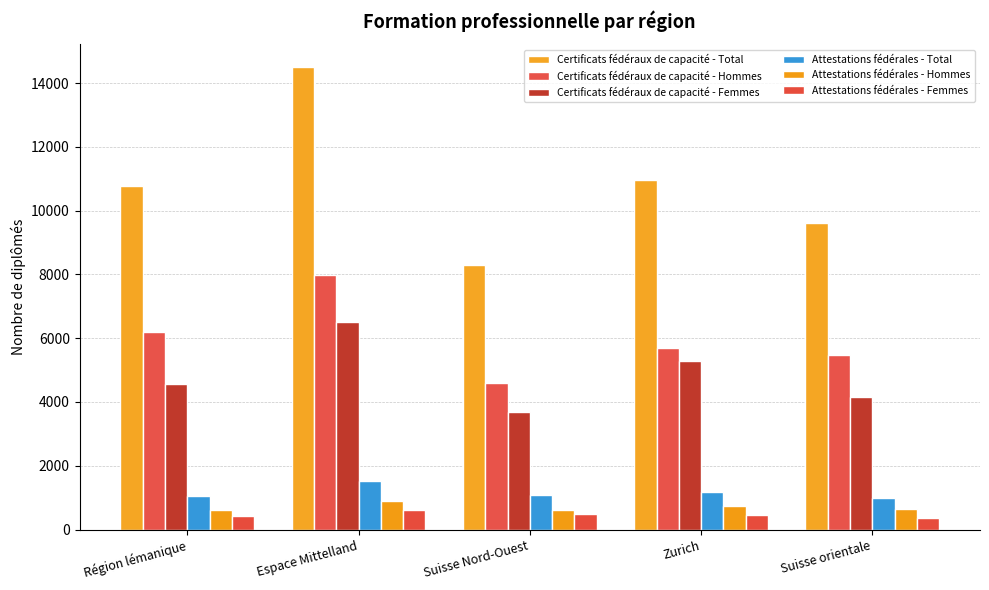

Which label corresponds to the largest value in the chart?

Espace Mittelland